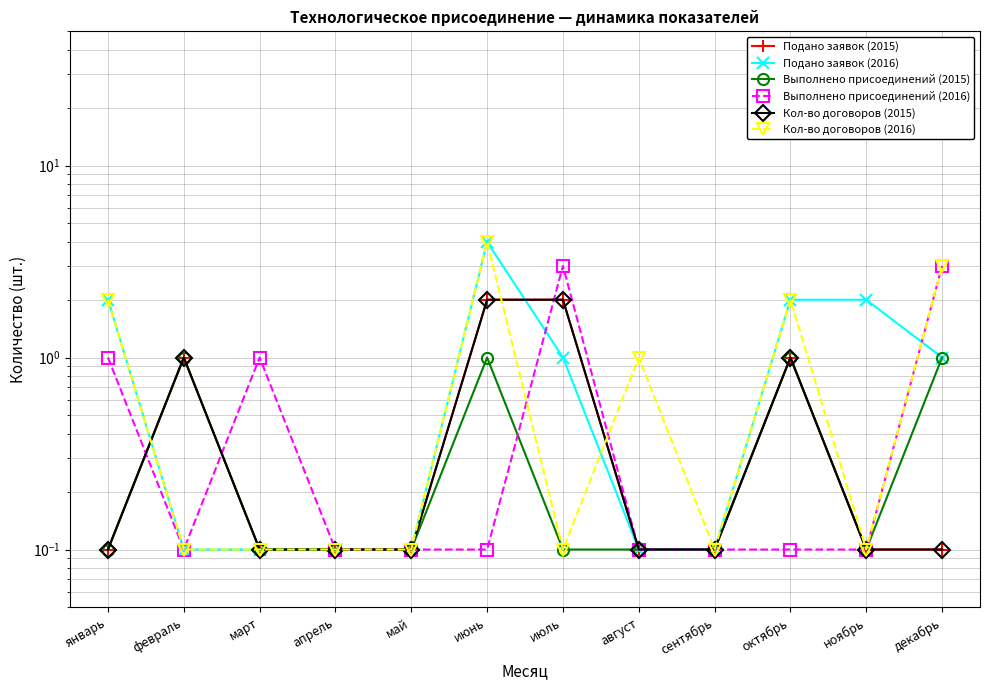

What is the value of the Выполнено присоединений (2016) point at the 4th from the left?

0.1